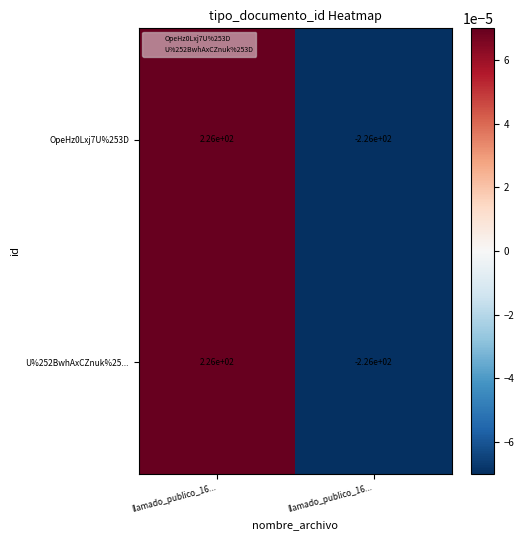

What is the total value across all series at llamado_publico_16...?

452